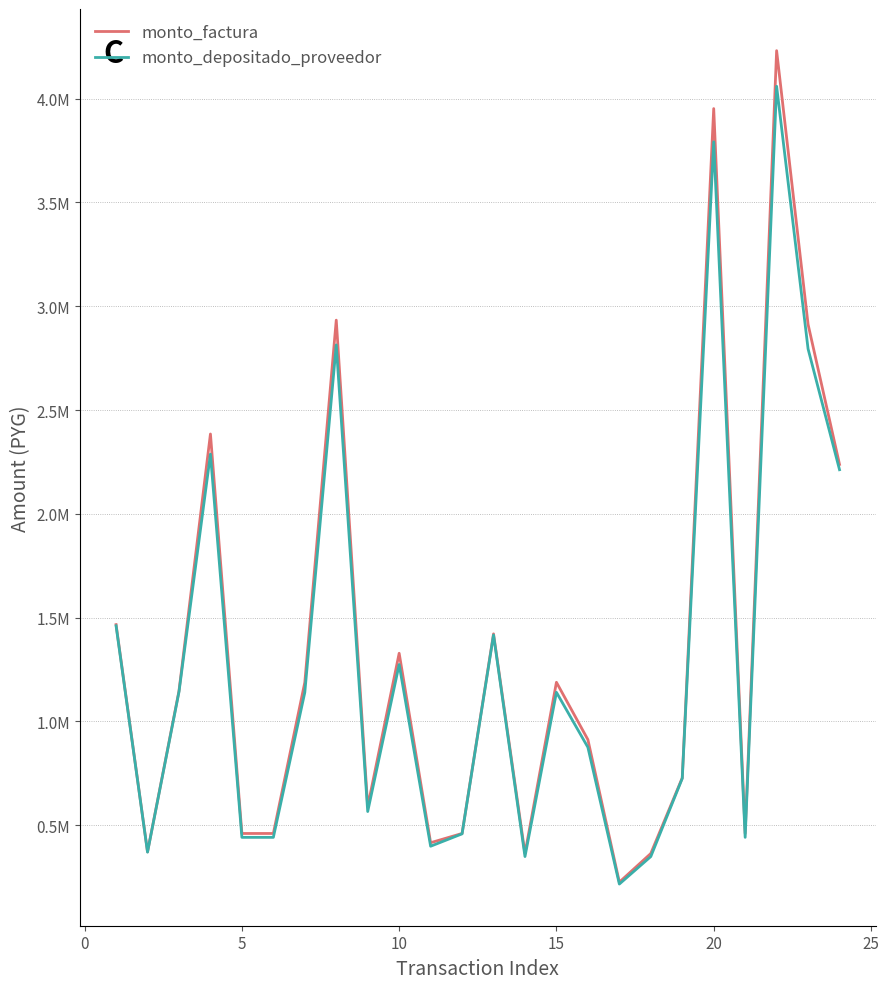

True or false: monto_factura and monto_depositado_proveedor cross at least once.

False